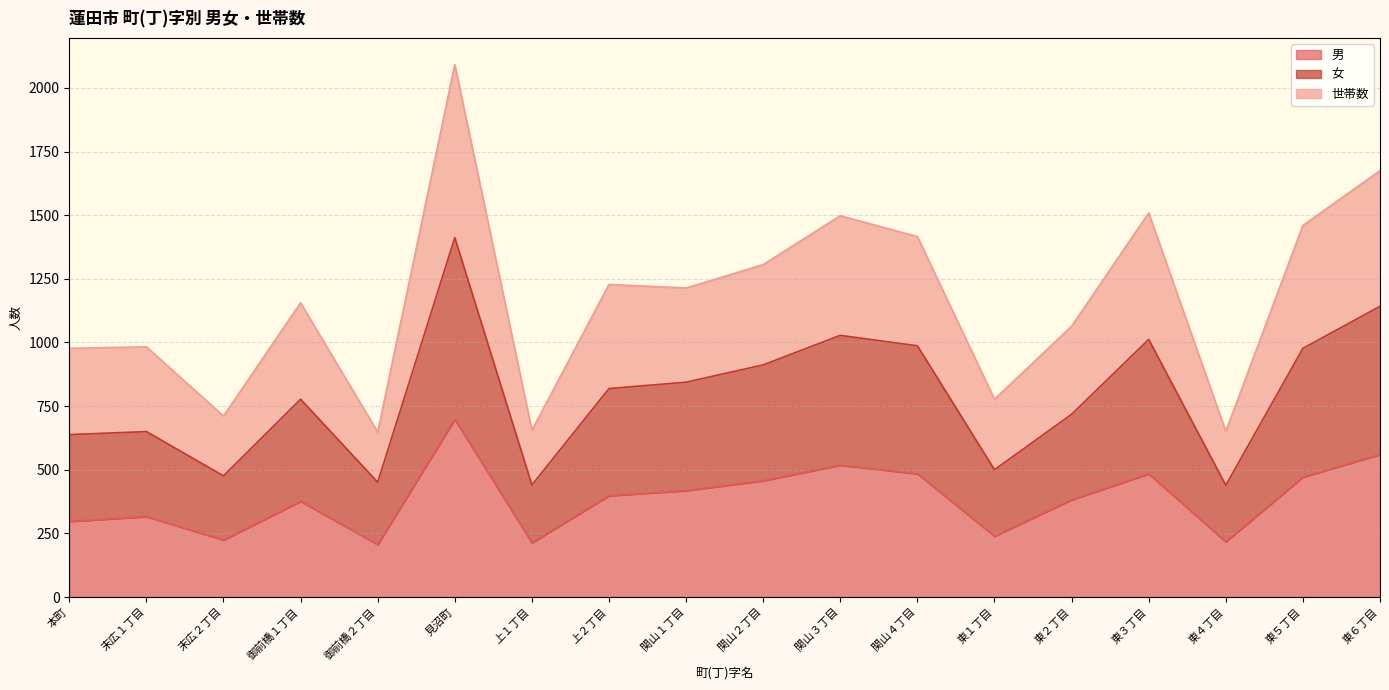

True or false: 女 has a value of 718 at 東２丁目.

True